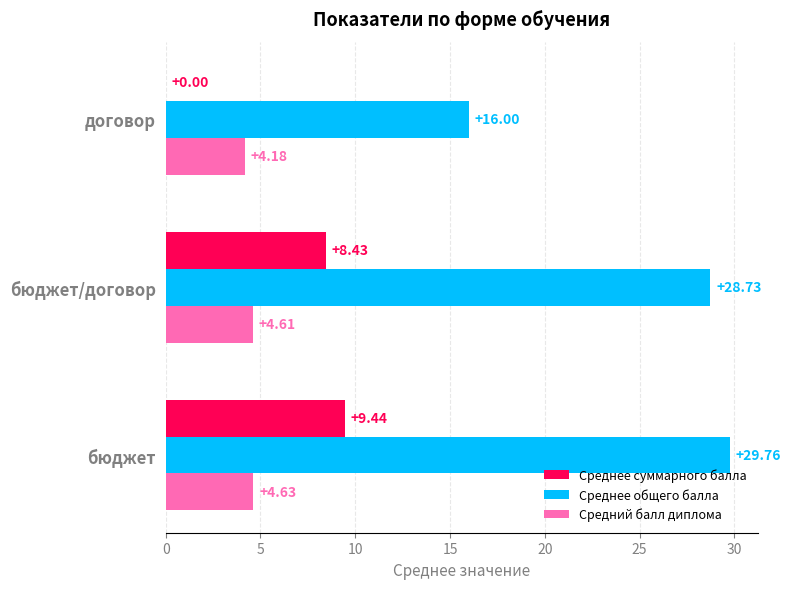

Which label corresponds to the largest value in the chart?

бюджет